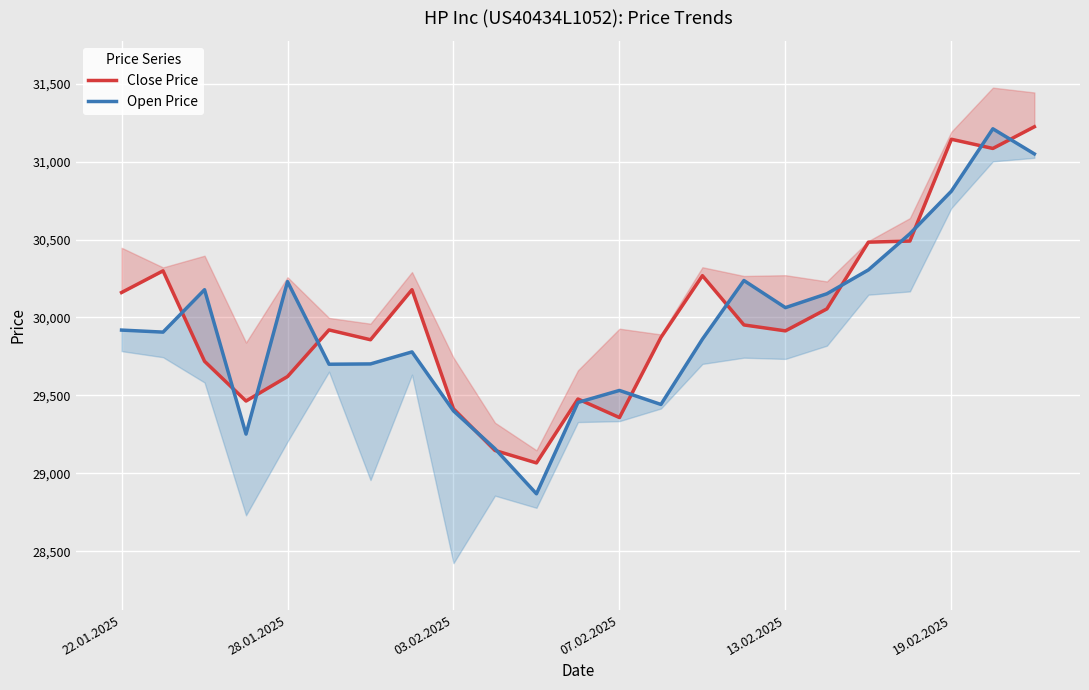

How many data points in Open Price are above 29906?

11